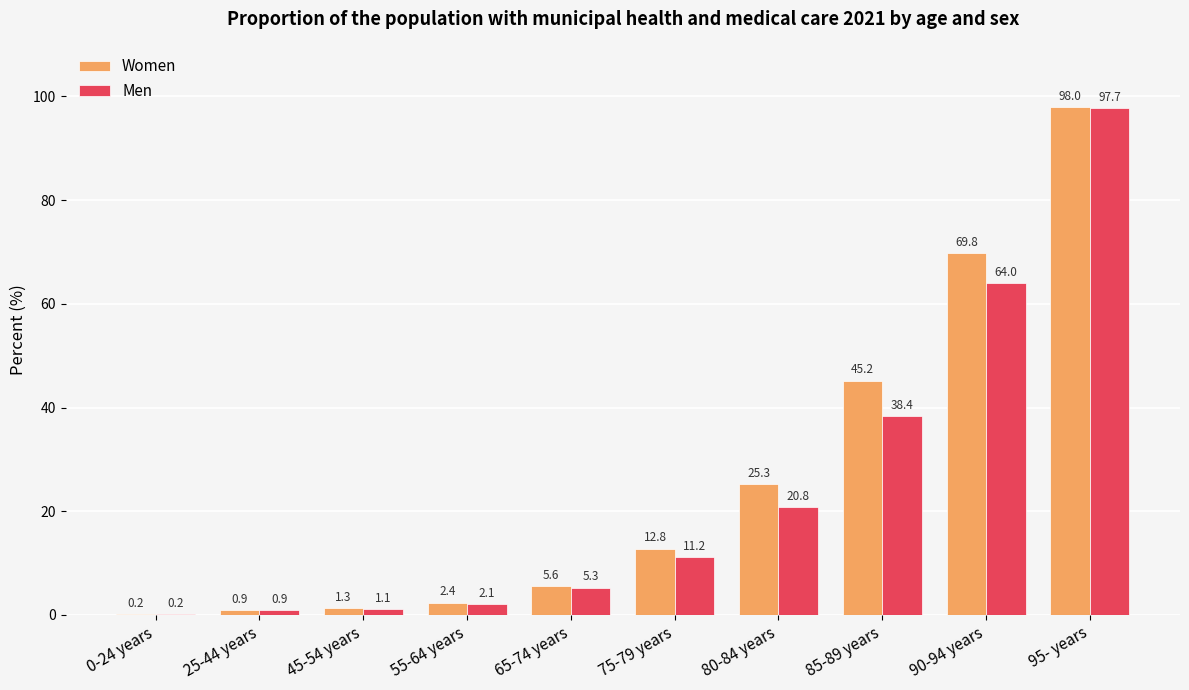

What is the highest value of the Women series?

98.0